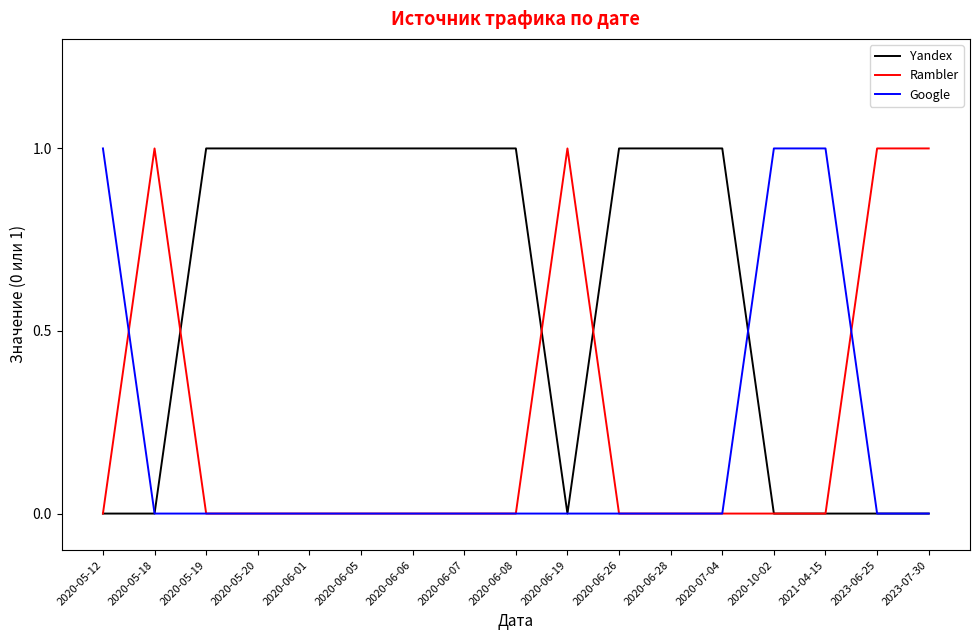

The Rambler series shows 0 at 2023-07-30. True or false?

False